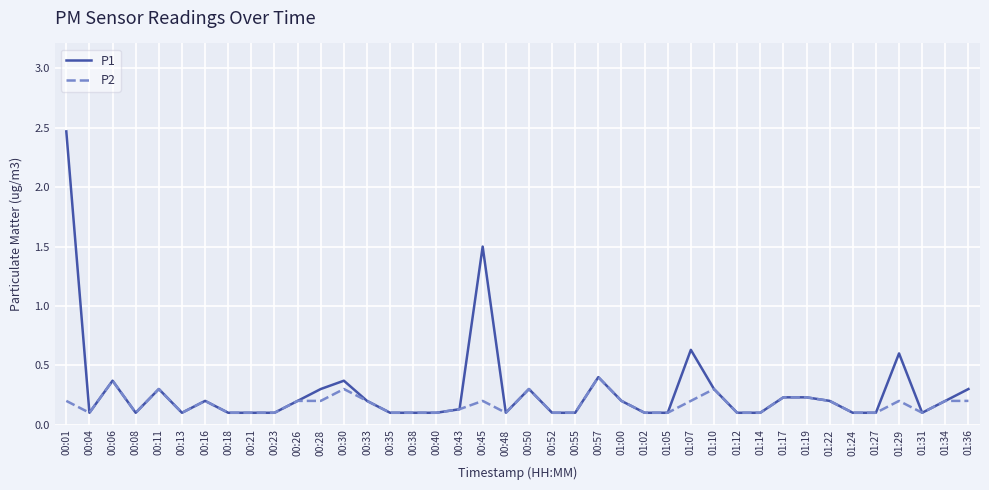

Reading left to right, list all the values displayed in this chart.

P1: 2.5	0.1	0.4	0.1	0.3	0.1	0.2	0.1	0.1	0.1	0.2	0.3	0.4	0.2	0.1	0.1	0.1	0.1	1.5	0.1	0.3	0.1	0.1	0.4	0.2	0.1	0.1	0.6	0.3	0.1	0.1	0.2	0.2	0.2	0.1	0.1	0.6	0.1	0.2	0.3
P2: 0.2	0.1	0.4	0.1	0.3	0.1	0.2	0.1	0.1	0.1	0.2	0.2	0.3	0.2	0.1	0.1	0.1	0.1	0.2	0.1	0.3	0.1	0.1	0.4	0.2	0.1	0.1	0.2	0.3	0.1	0.1	0.2	0.2	0.2	0.1	0.1	0.2	0.1	0.2	0.2